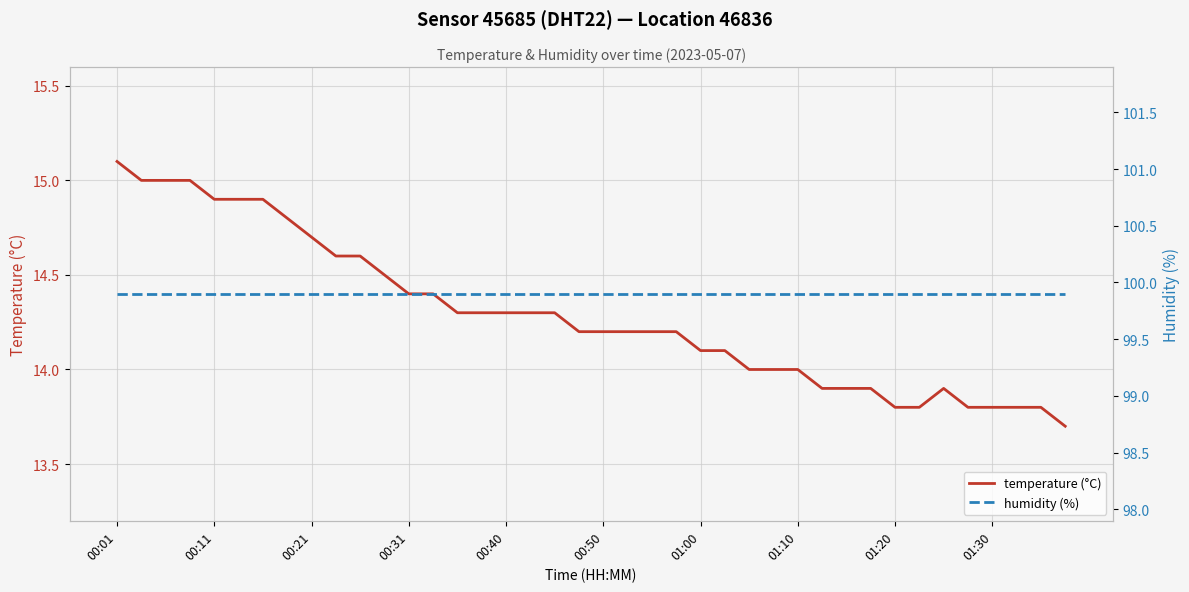

Reading left to right, what are all the values shown in this chart?

temperature (°C): 15.1	15.0	15.0	15.0	14.9	14.9	14.9	14.8	14.7	14.6	14.6	14.5	14.4	14.4	14.3	14.3	14.3	14.3	14.3	14.2	14.2	14.2	14.2	14.2	14.1	14.1	14.0	14.0	14.0	13.9	13.9	13.9	13.8	13.8	13.9	13.8	13.8	13.8	13.8	13.7
humidity (%): 99.9	99.9	99.9	99.9	99.9	99.9	99.9	99.9	99.9	99.9	99.9	99.9	99.9	99.9	99.9	99.9	99.9	99.9	99.9	99.9	99.9	99.9	99.9	99.9	99.9	99.9	99.9	99.9	99.9	99.9	99.9	99.9	99.9	99.9	99.9	99.9	99.9	99.9	99.9	99.9